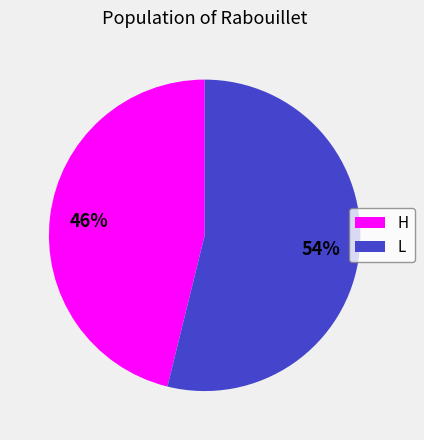

Which has a higher value, L or H?

L